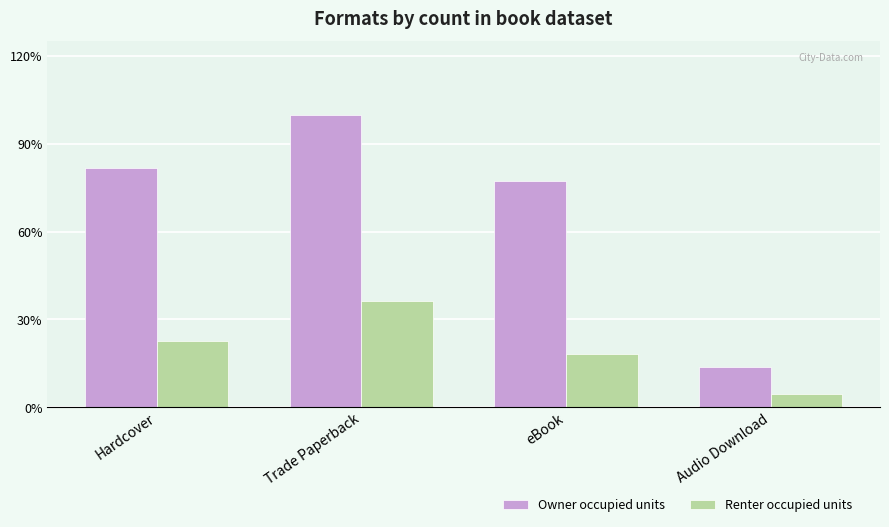

List the labels in order of Renter occupied units value, largest first.

Trade Paperback, Hardcover, eBook, Audio Download